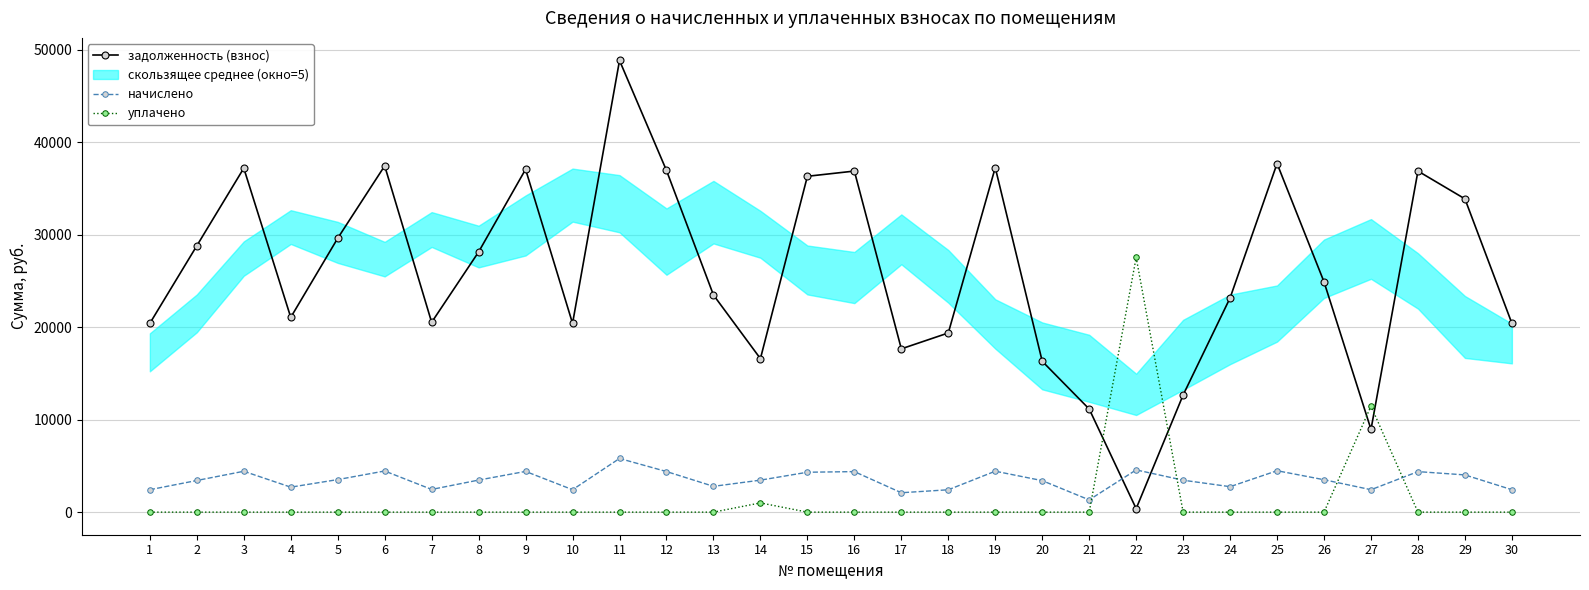

How many interior local peaks does the уплачено series have?

3